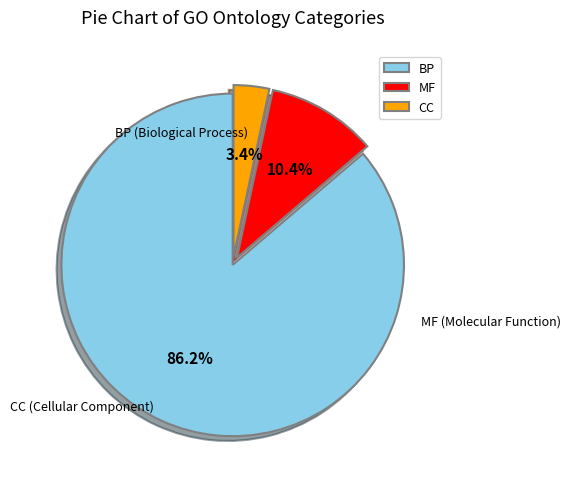

Rank the categories by value from highest to lowest.

BP, MF, CC